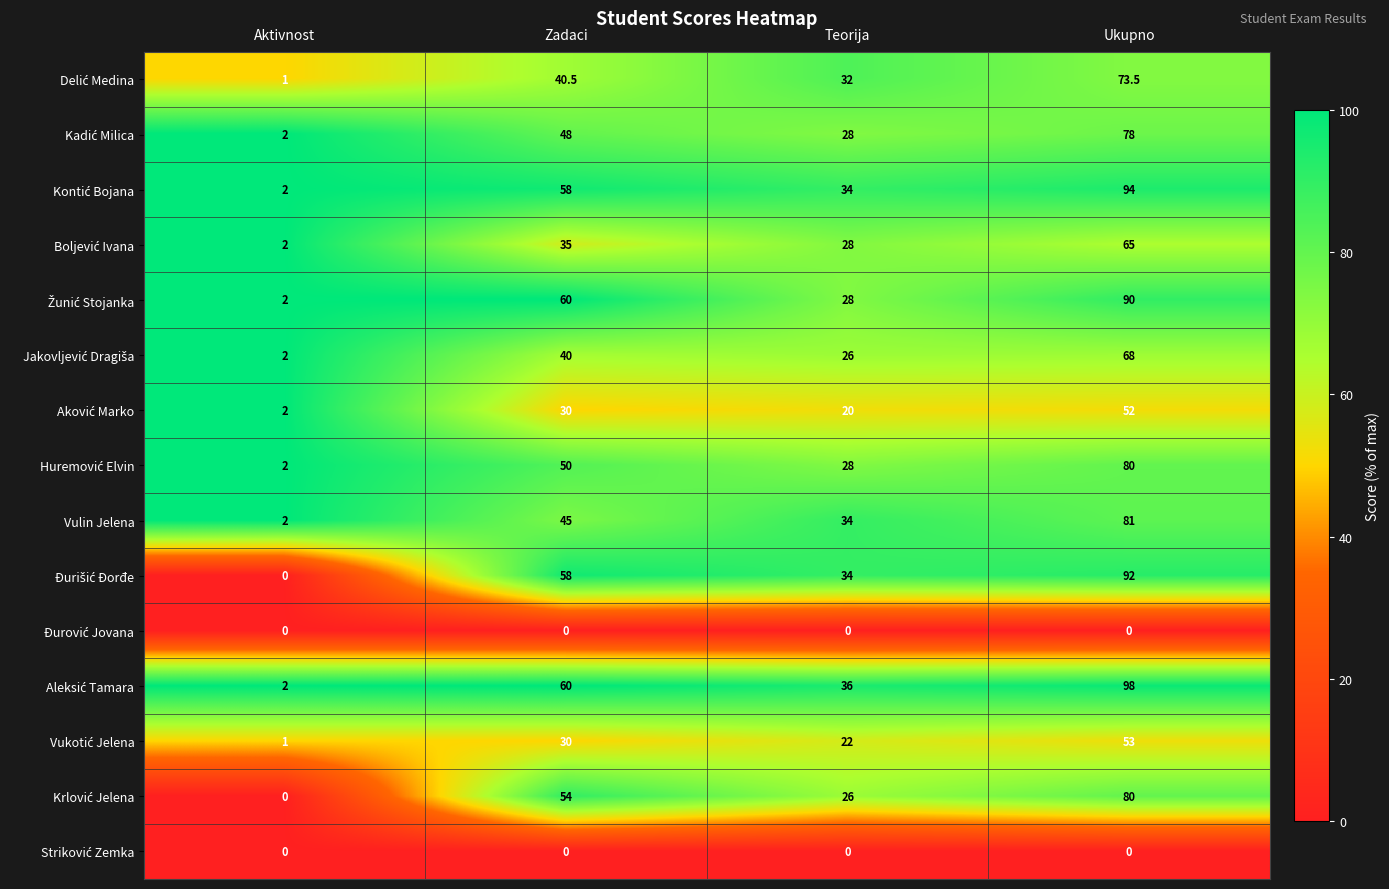

What is the greatest value displayed?

98.0